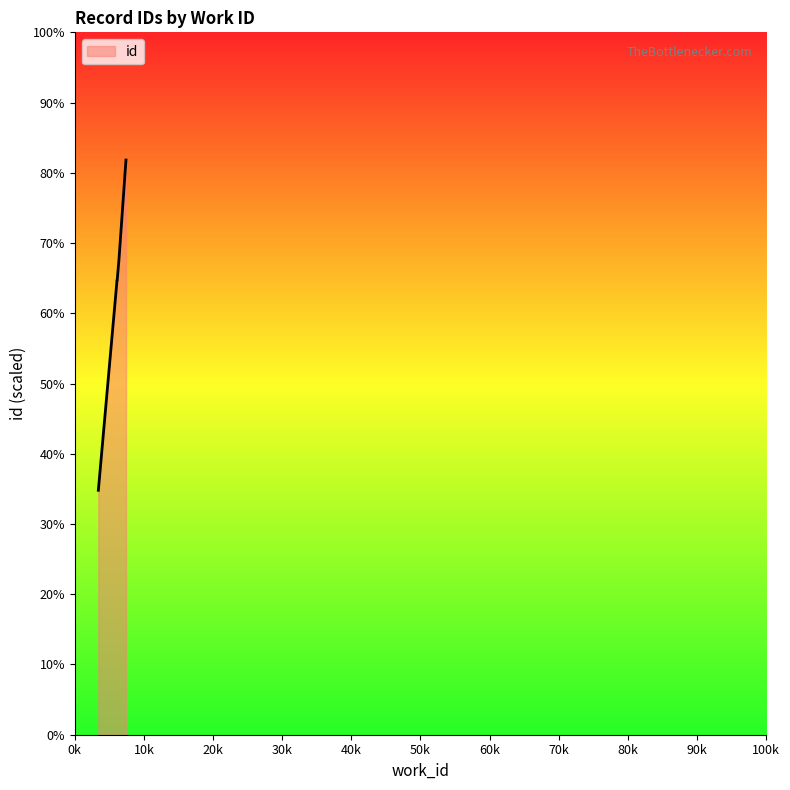

Between 6083 and 6094, which is larger?

6094